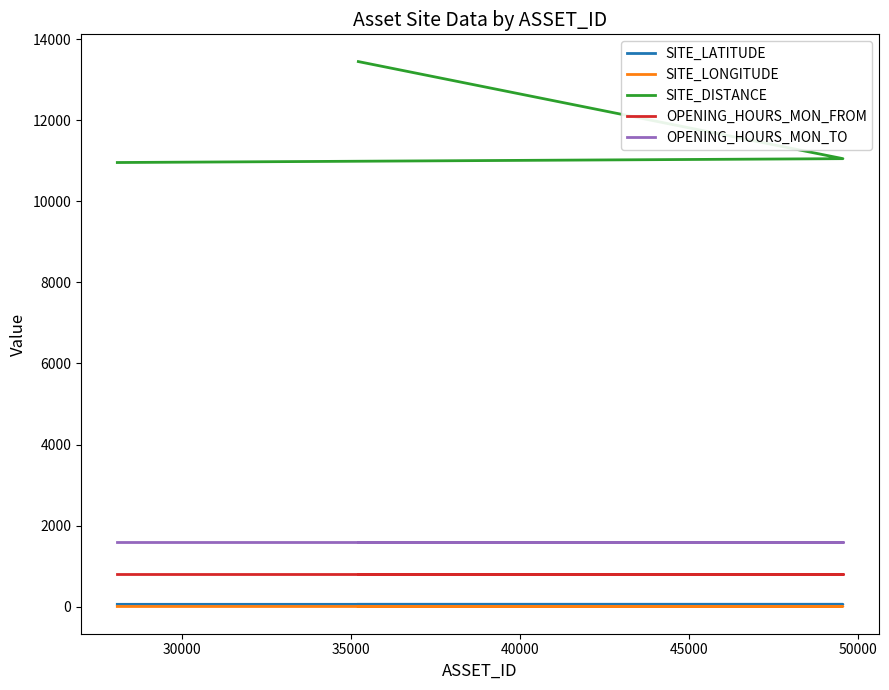

Which series has the largest total across all categories?

SITE_DISTANCE